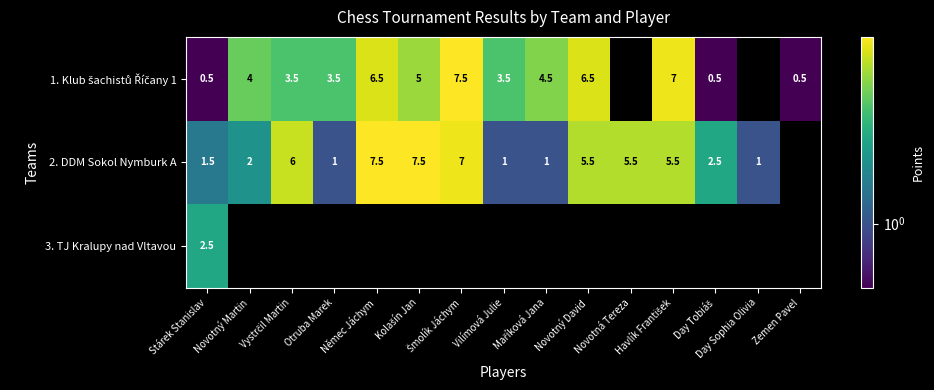

Is it true that 1. Klub šachistů Říčany 1 equals 3.5 at Vystrčil Martin?

True